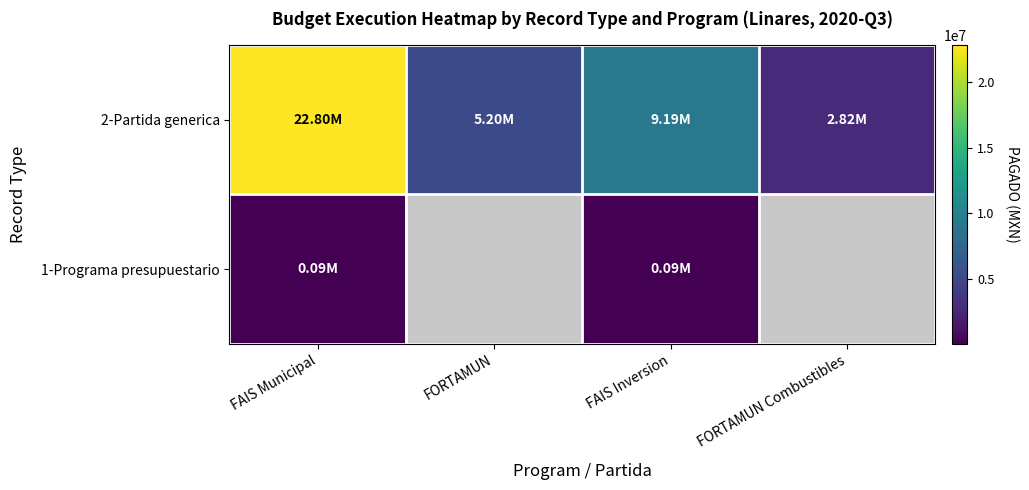

List the series in order of their peak value, lowest first.

1-Programa presupuestario, 2-Partida generica